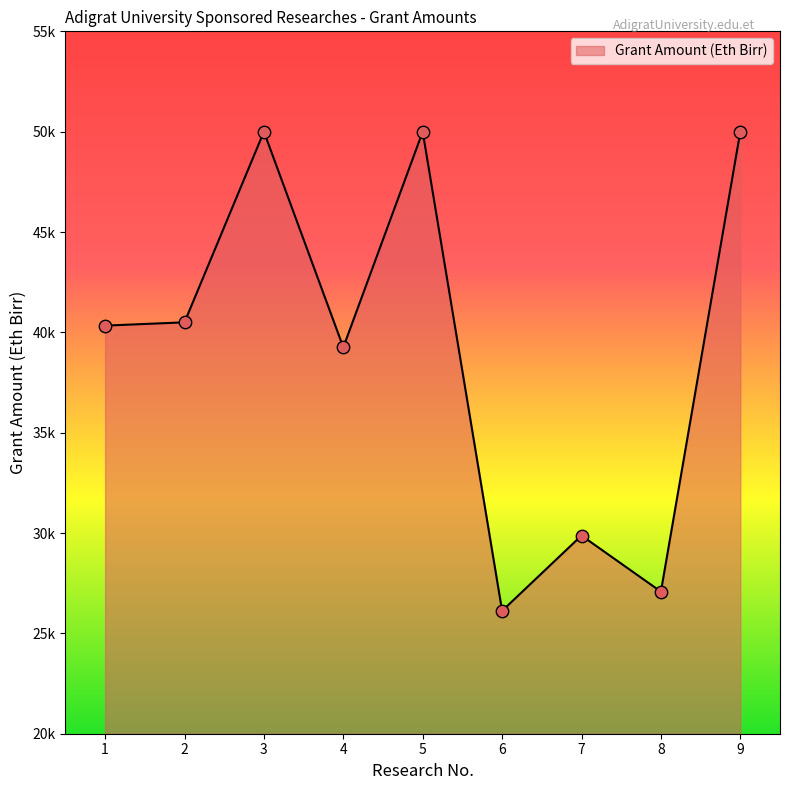

What is the change in value from 8 to 9?

+22920.4